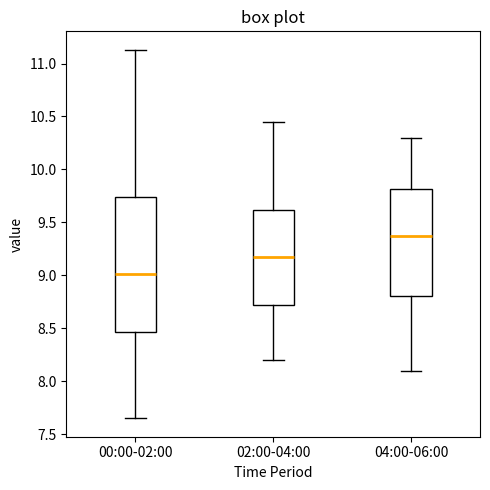

Reading left to right, transcribe this box plot: for each box, give where its median line is, the range the box spans, and where its two whiskers end, as read against the y-axis. The values are not printed on the chart, so give them approximately, as read against the axis.

00:00-02:00: median 9.00, box 8.45 to 9.75, whiskers 7.65 to 11.15
02:00-04:00: median 9.20, box 8.70 to 9.60, whiskers 8.20 to 10.45
04:00-06:00: median 9.40, box 8.80 to 9.80, whiskers 8.10 to 10.30